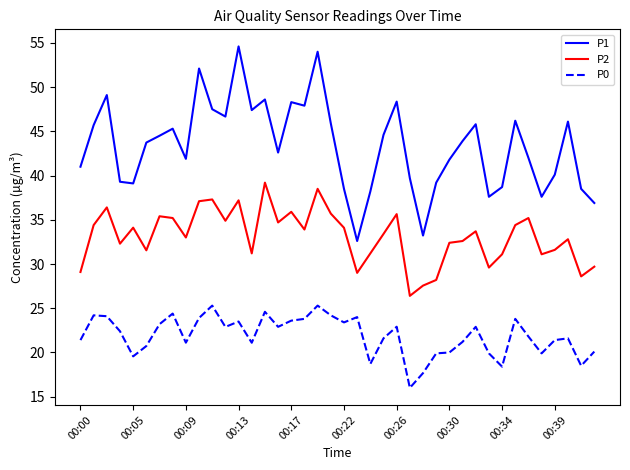

Which series has the largest range (max minus min)?

P1